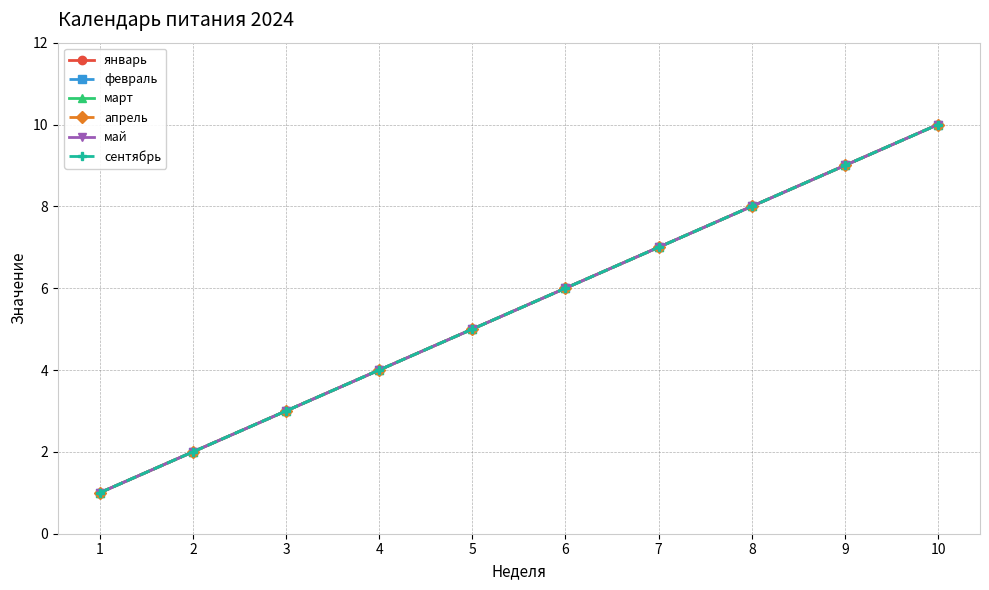

At which label does март reach its peak?

10